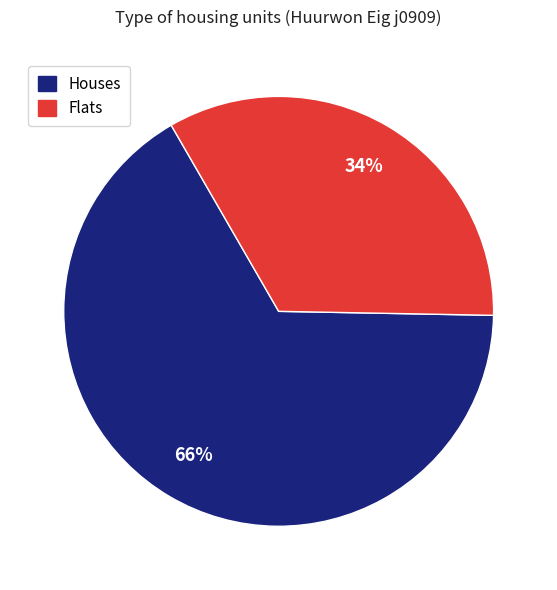

To the nearest percent, what is the average slice percentage?

50%